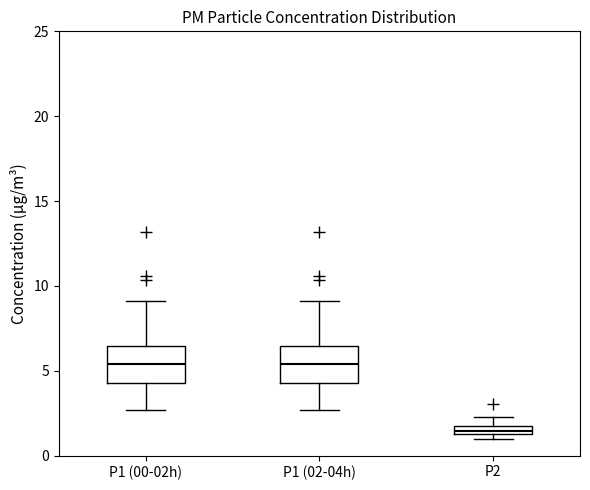

Where does the median line of the box for P1 (02-04h) sit on the y-axis? The values are not printed on the chart, so give them approximately, as read against the axis.

5.5